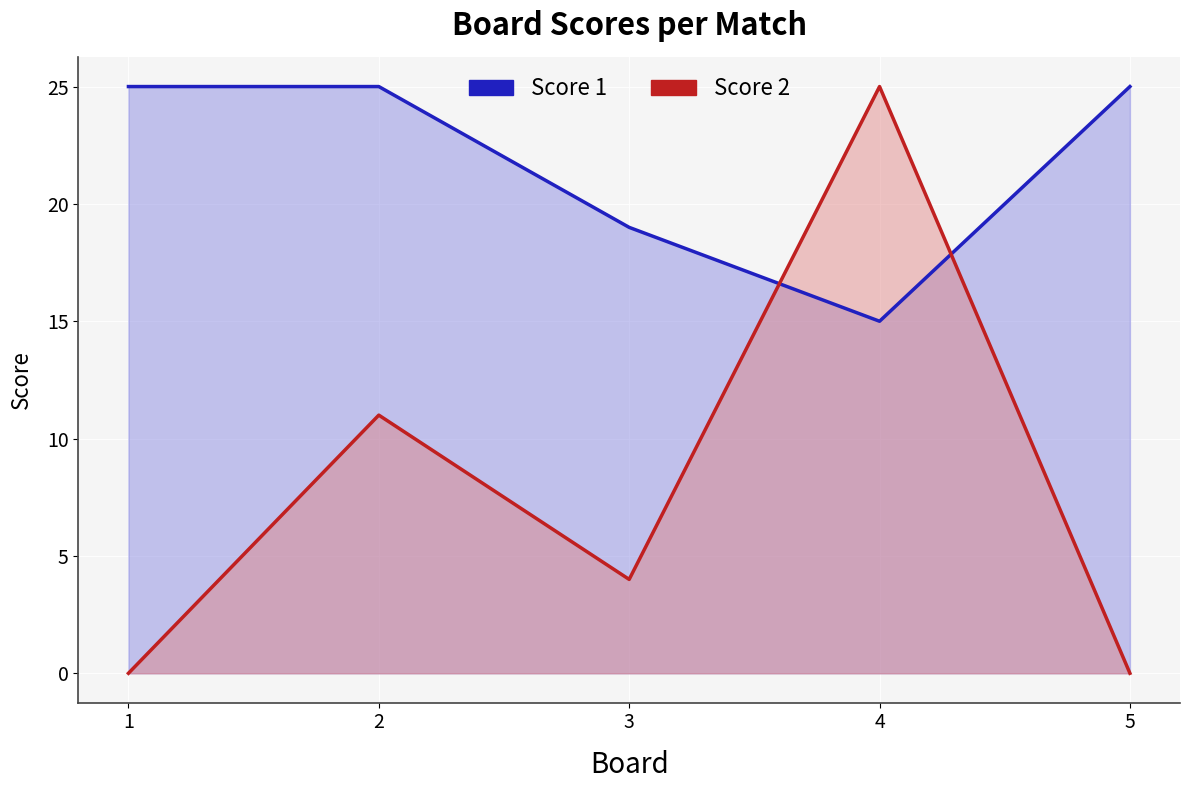

Which series changed the most between 2 and 5?

Score 2